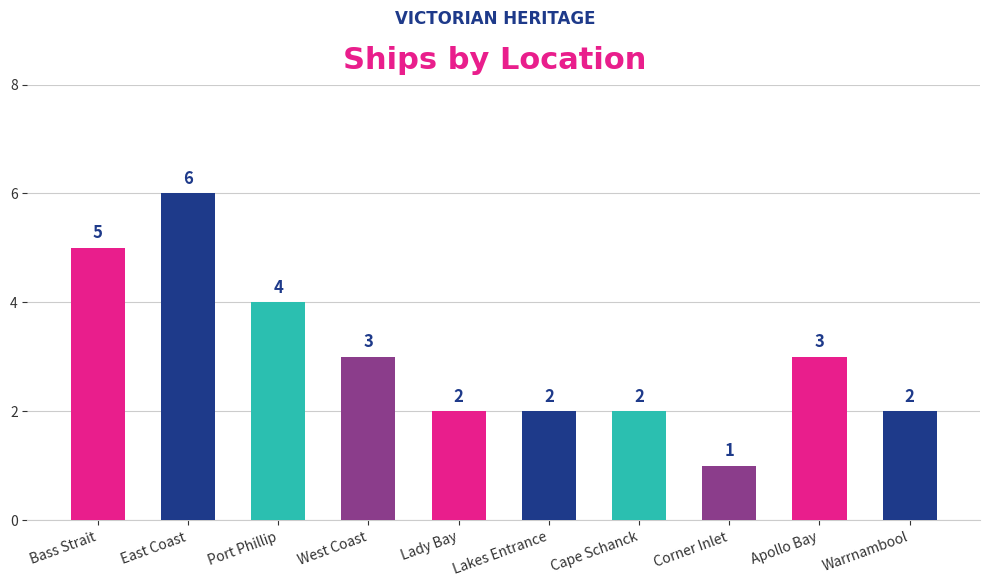

Which has a higher value, Lakes Entrance or Apollo Bay?

Apollo Bay